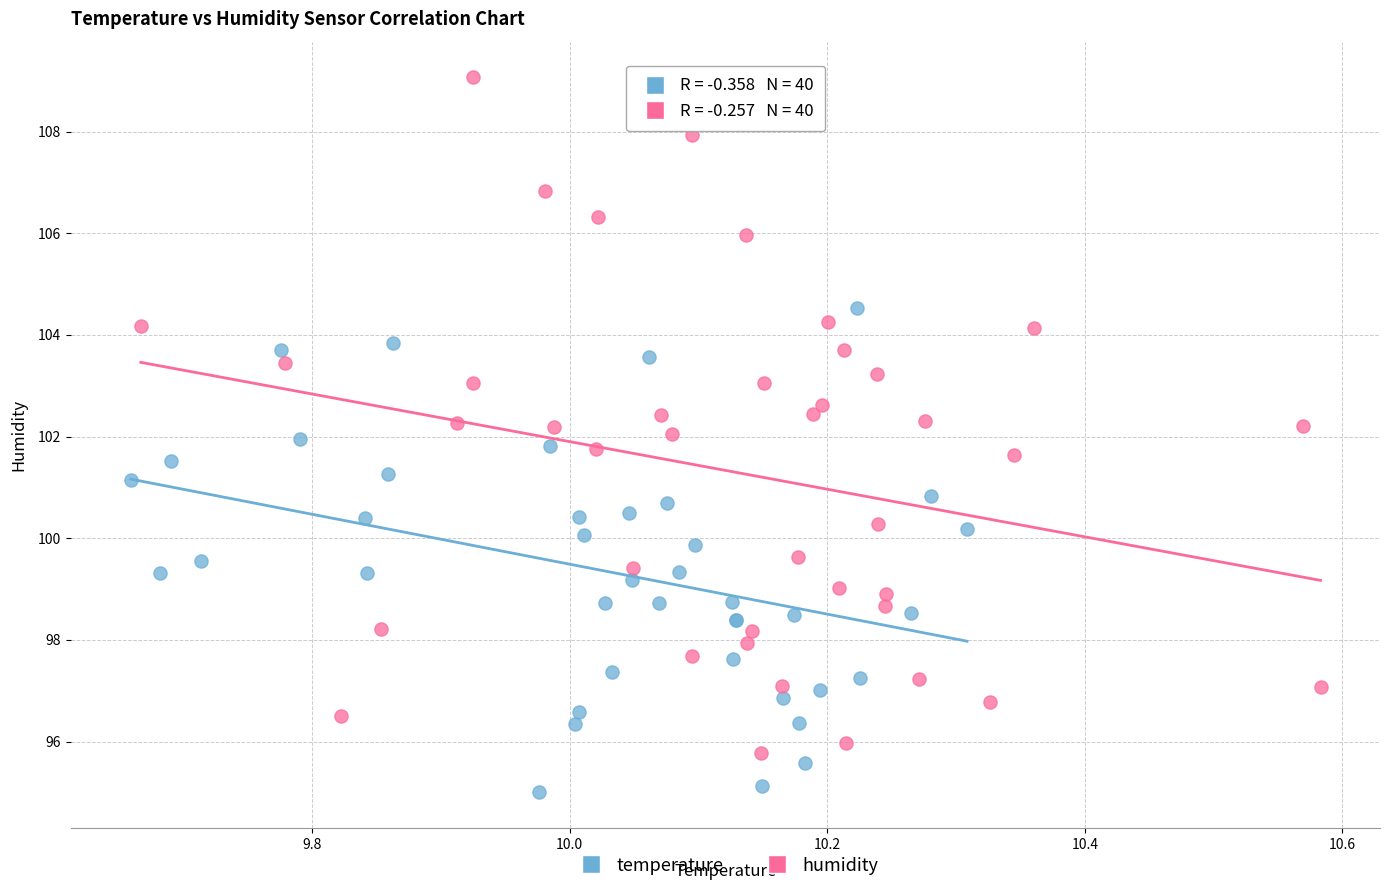

Which series contains the highest Y value?

humidity